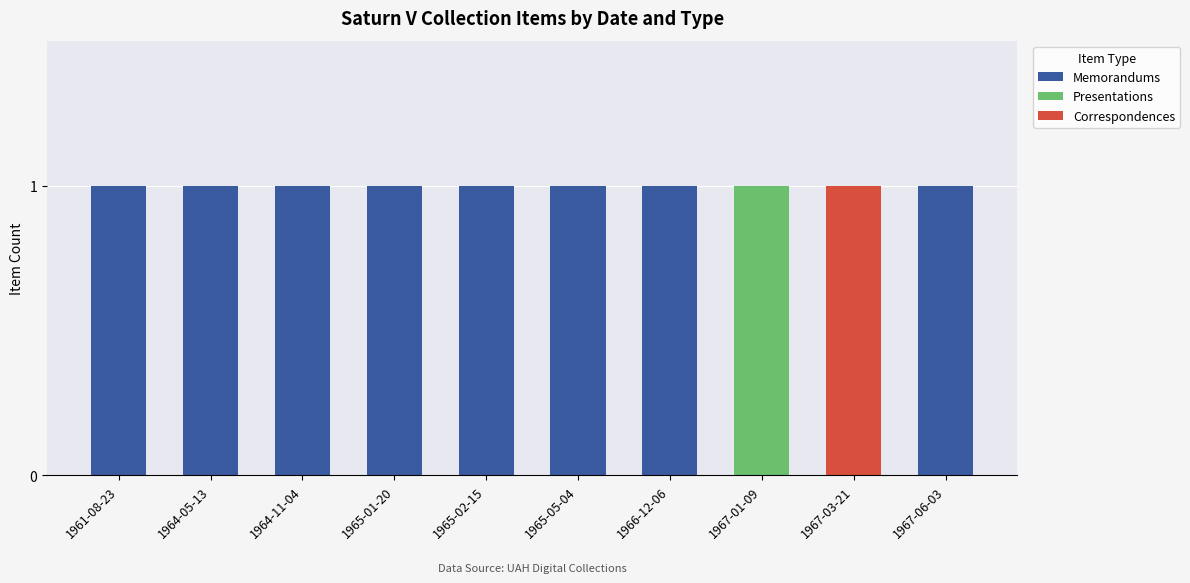

Is it true that Memorandums equals 0 at 1965-02-15?

False